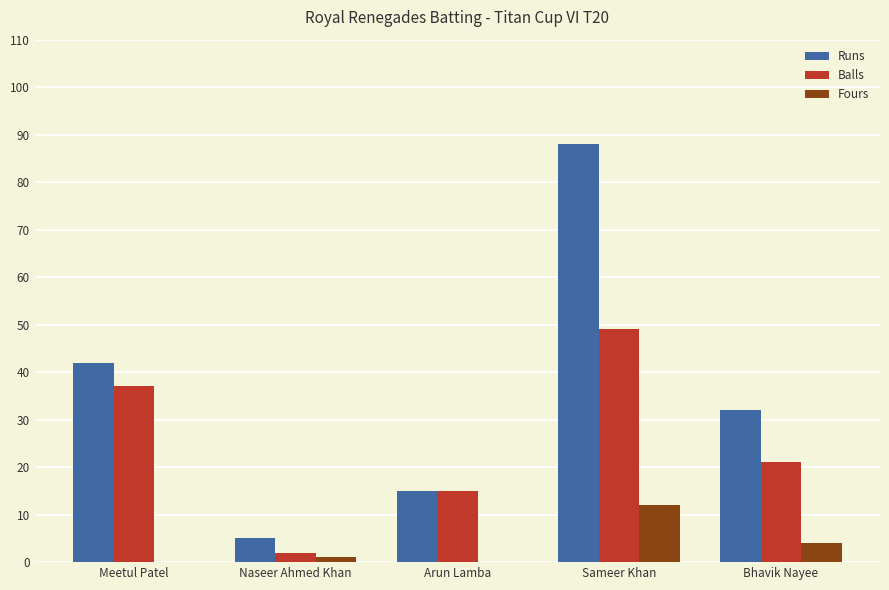

Between Arun Lamba and Sameer Khan, which series saw the biggest shift?

Runs